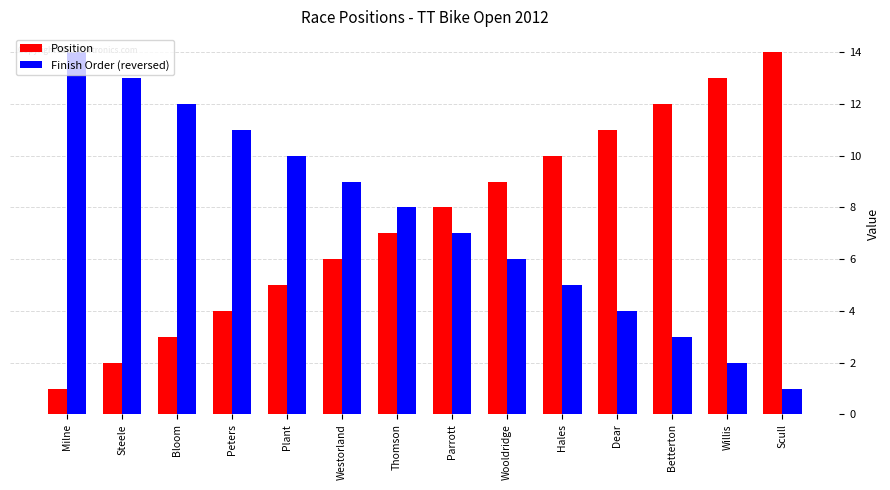

What is the maximum value shown in the chart?

14